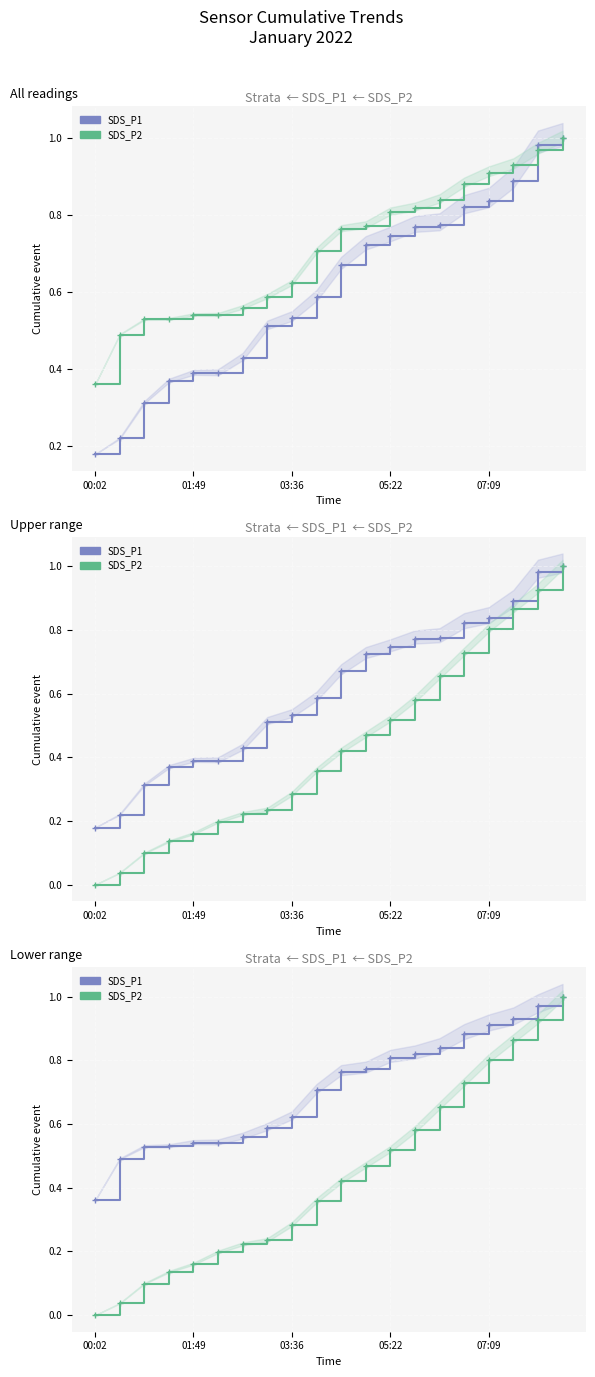

What is the difference between the maximum and minimum values in the SDS_P2 series?

1.0